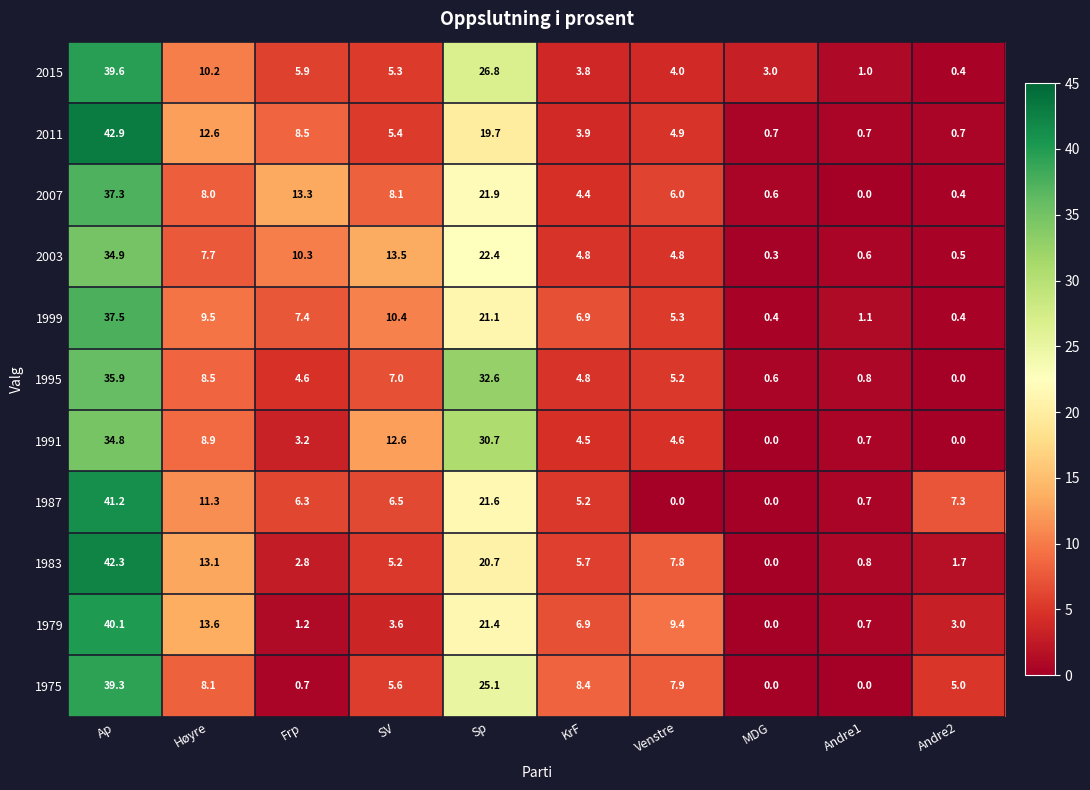

The value of 1995 at Frp is 4.6. True or false?

True